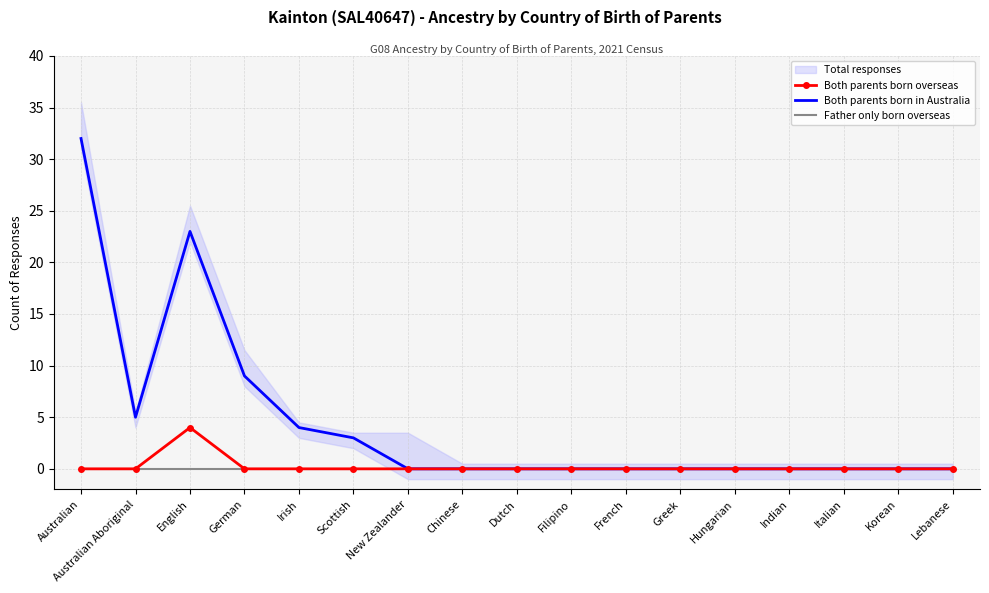

True or false: Both parents born overseas has more than 2 points higher than both neighbors.

False